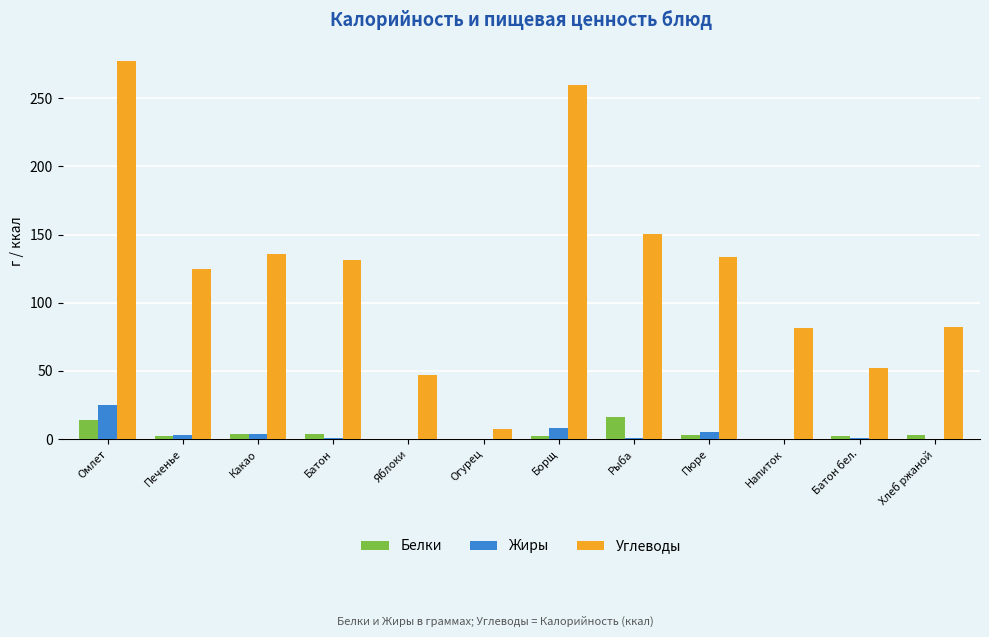

Is it true that Жиры equals -10.9 at Огурец?

False